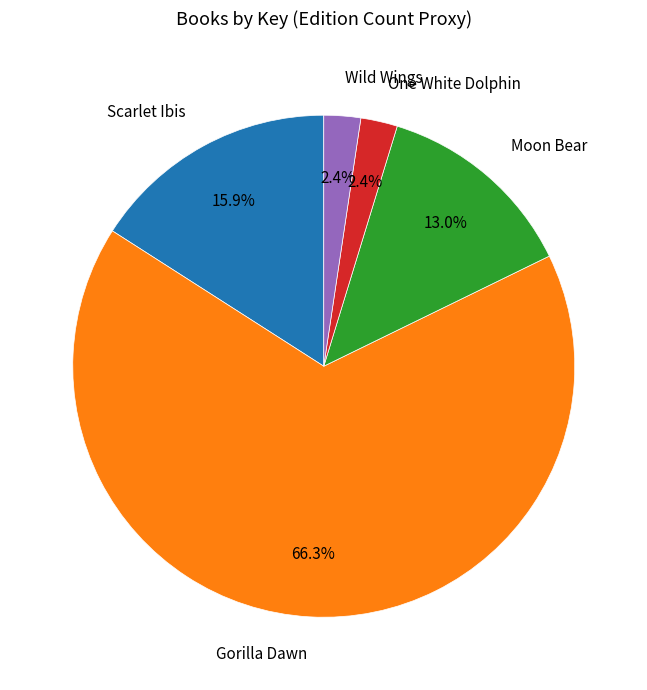

Does any single category account for the majority?

Yes